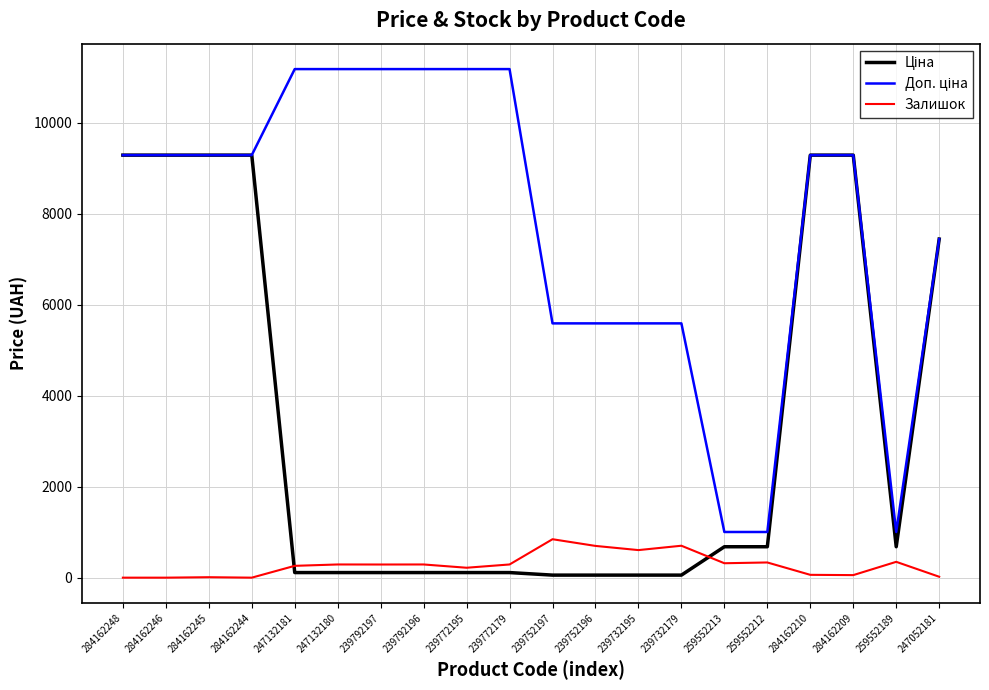

The value of Залишок at 247132180 is 290.0. True or false?

True